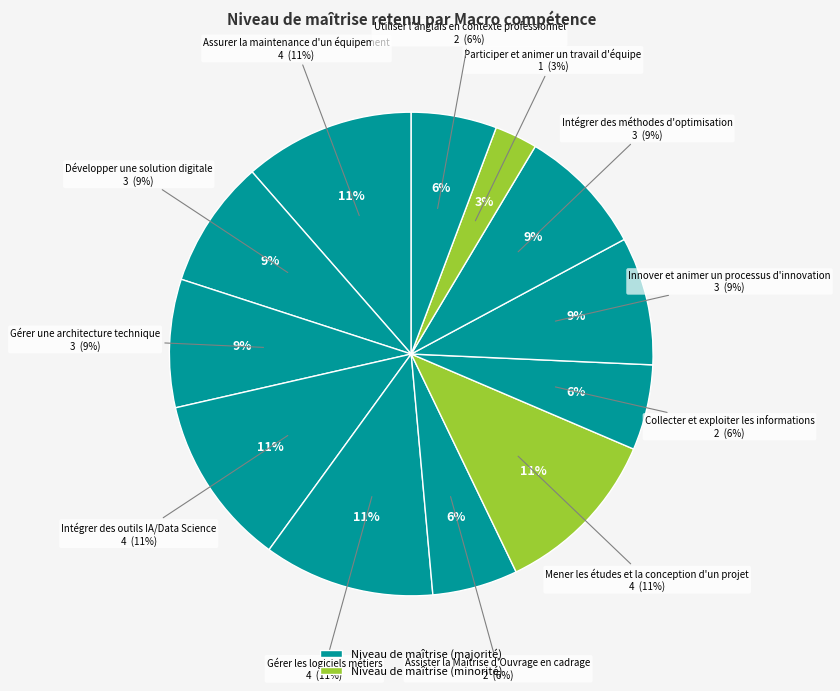

To the nearest percent, what is the average slice percentage?

8%